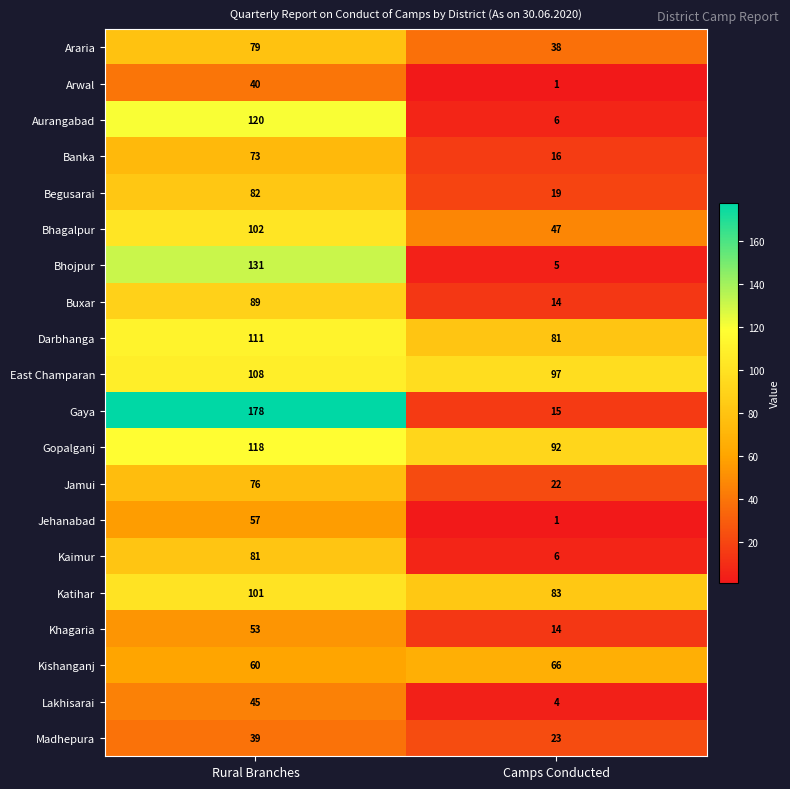

How many distinct data groups are displayed?

20